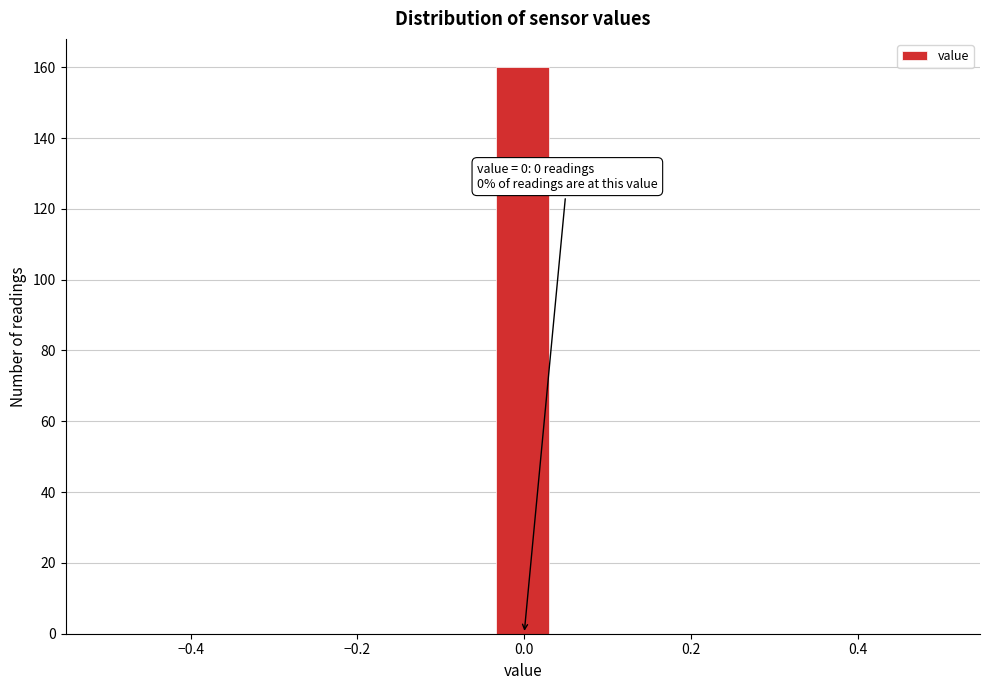

Around what value on the x-axis is the tallest bar? Give the approximate position of its centre, as read against the axis.

0.00